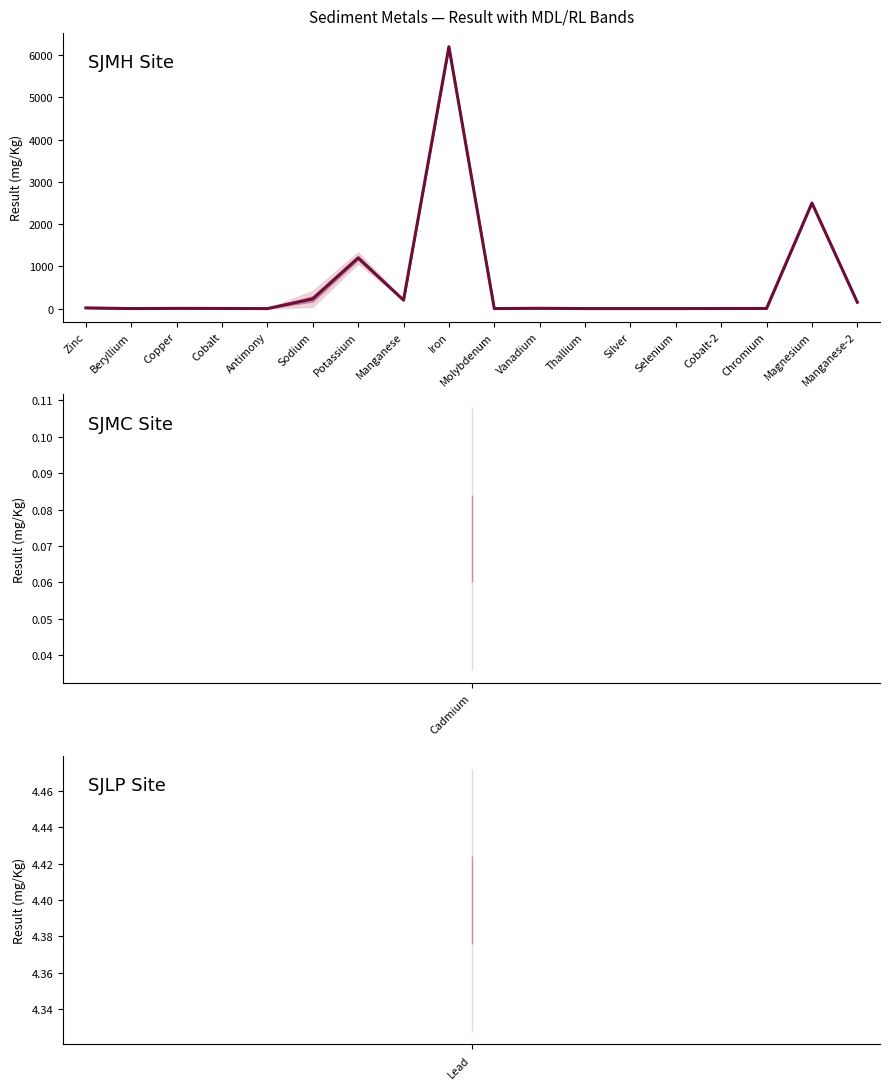

How many lines are shown in the chart?

1